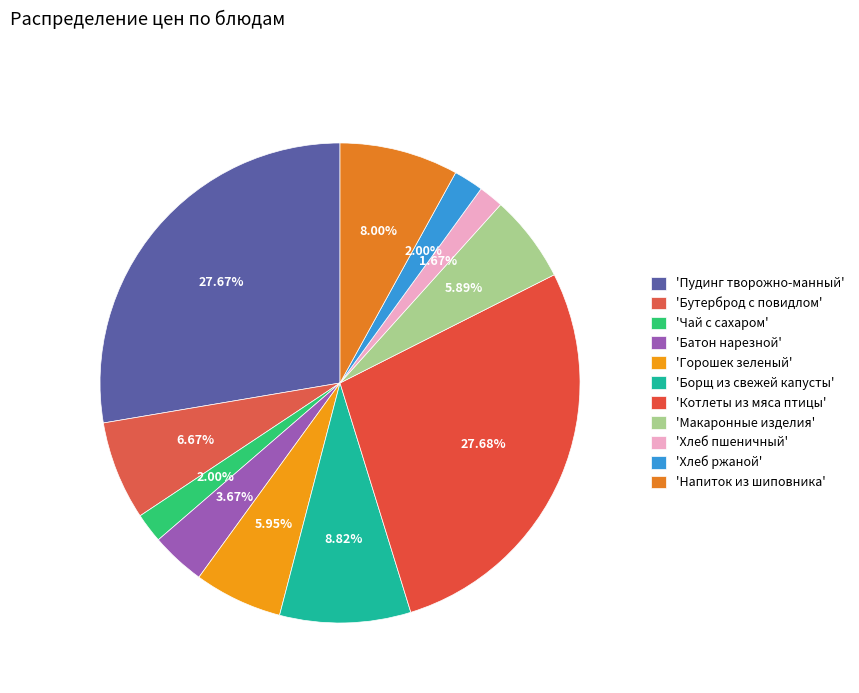

How many segments does this pie chart have?

11